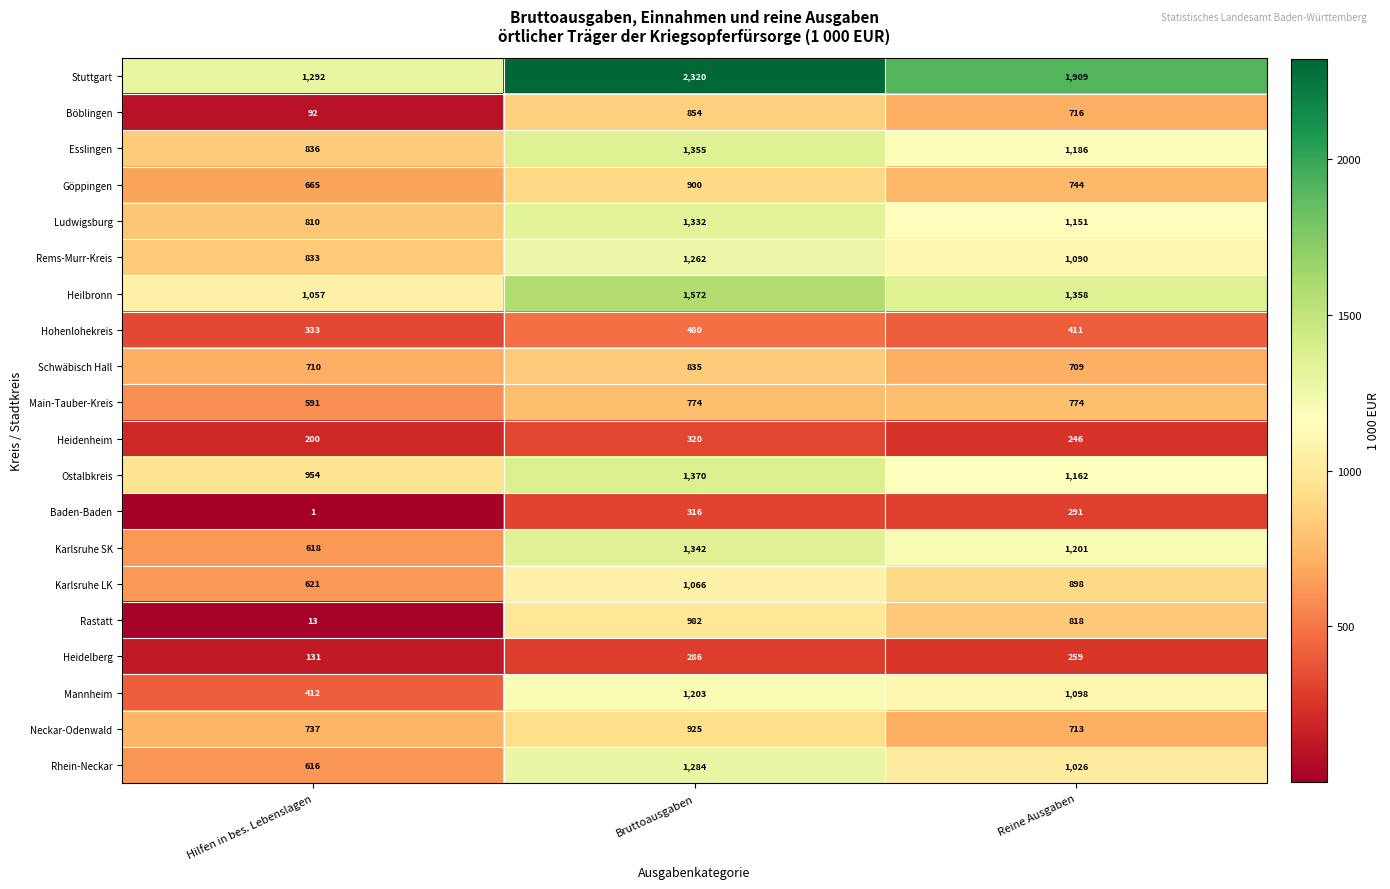

How many categories are shown in the chart?

3